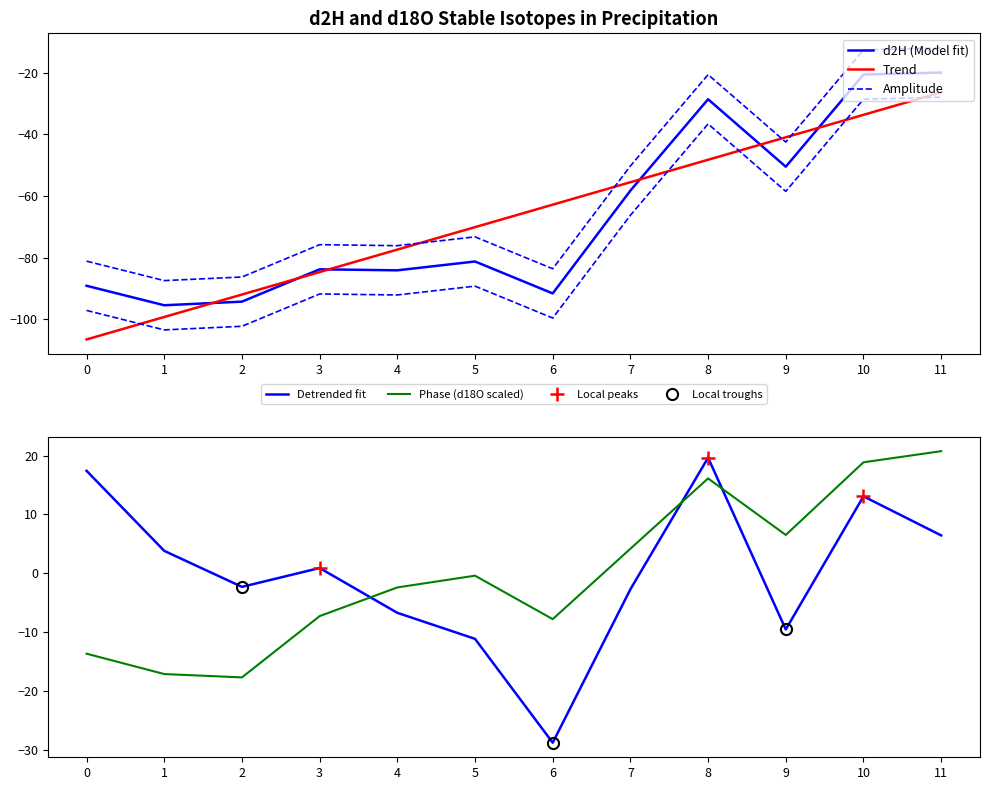

True or false: Phase (d18O scaled) has a value of 6.7 at 7.

False